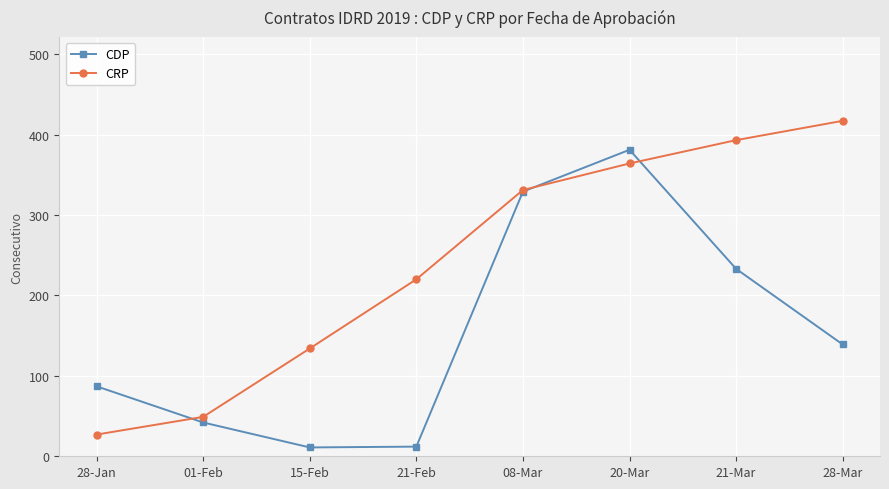

True or false: CRP has more than 1 points higher than both neighbors.

False